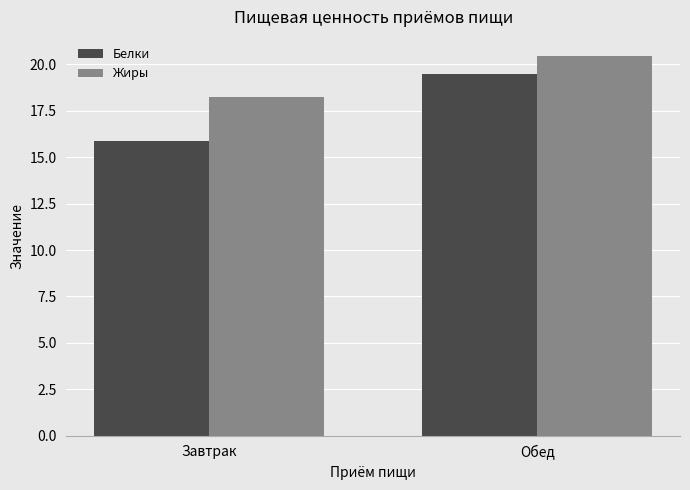

What is the difference between the highest and lowest values at Обед?

1.0